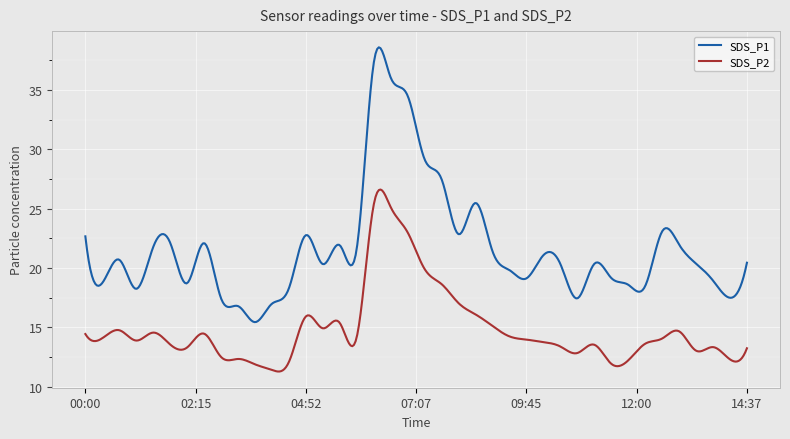

True or false: SDS_P2 has more than 1 points higher than both neighbors.

True